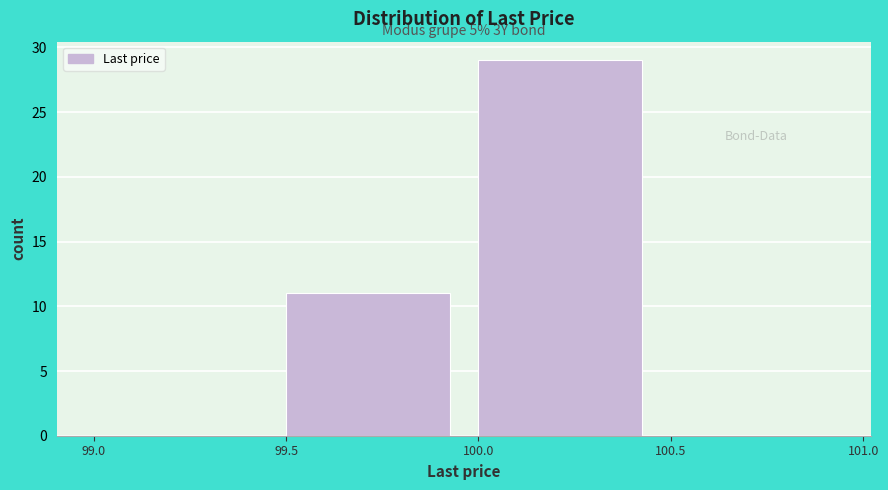

Over which range of the x-axis is the bar tallest?

100.0 to 100.5